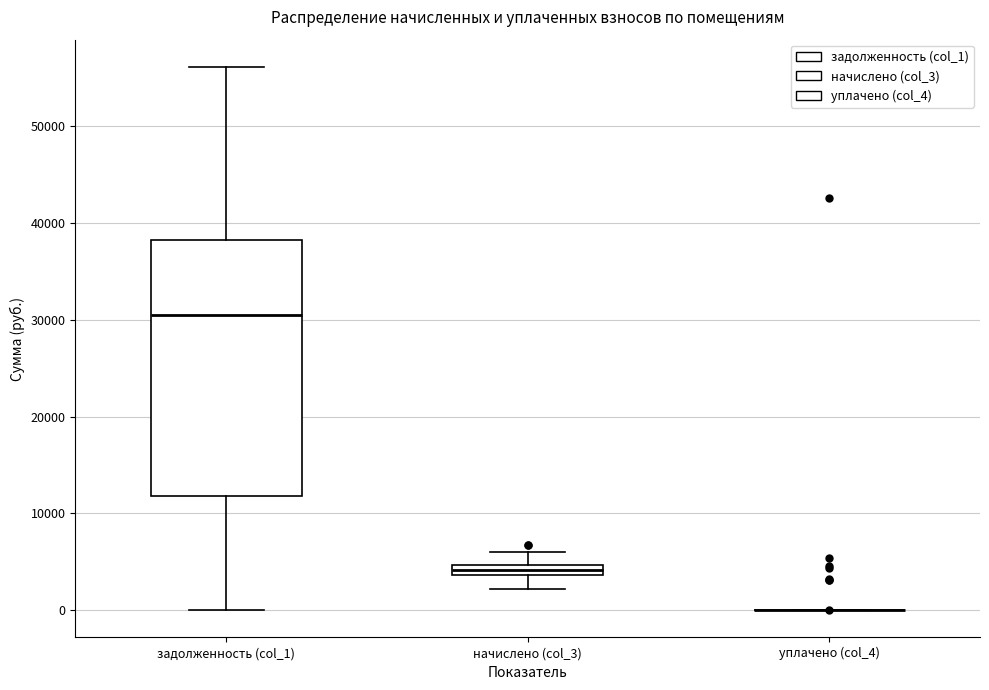

Comparing the boxes themselves (not the whiskers), which one is the tallest?

задолженность (col_1)